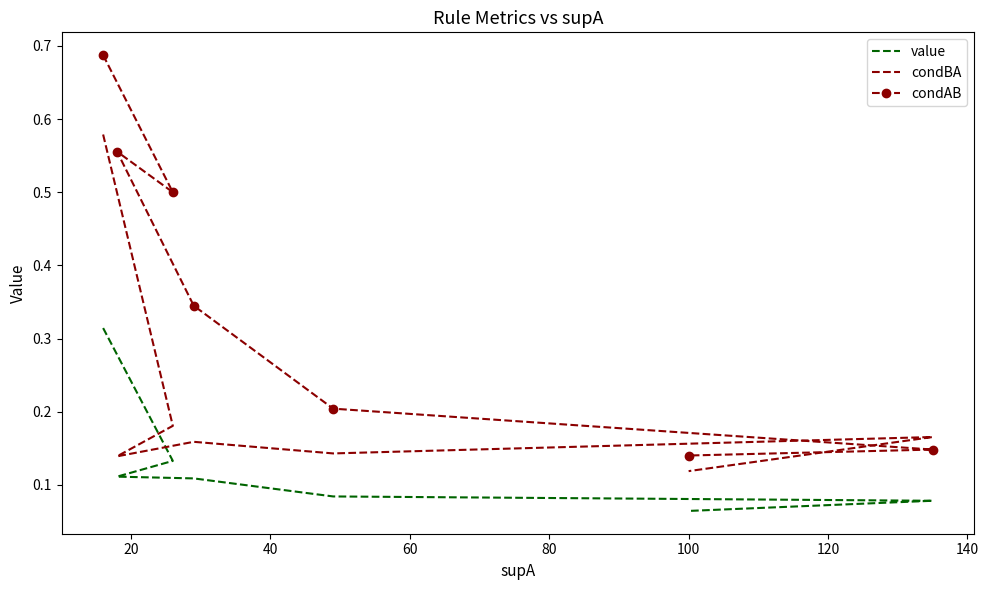

Does the chart have visible grid lines?

No